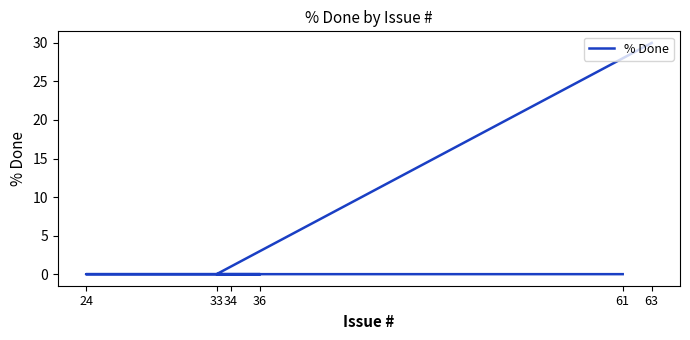

Rank the categories by value from highest to lowest.

63, 33, 34, 36, 24, 61